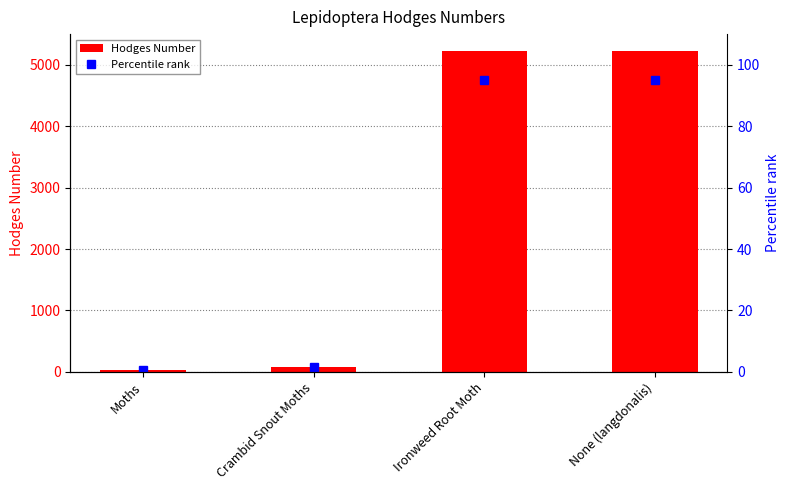

Reading left to right, what are all the values shown in this chart?

Hodges Number: Moths=29.0	Crambid Snout Moths=80.2	Ironweed Root Moth=5228.0	None (langdonalis)=5229.0
Percentile rank: Moths=0.5	Crambid Snout Moths=1.5	Ironweed Root Moth=95.0	None (langdonalis)=95.2